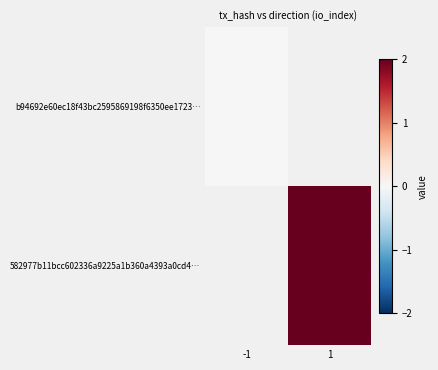

Which has a higher value, -1 or 1?

1